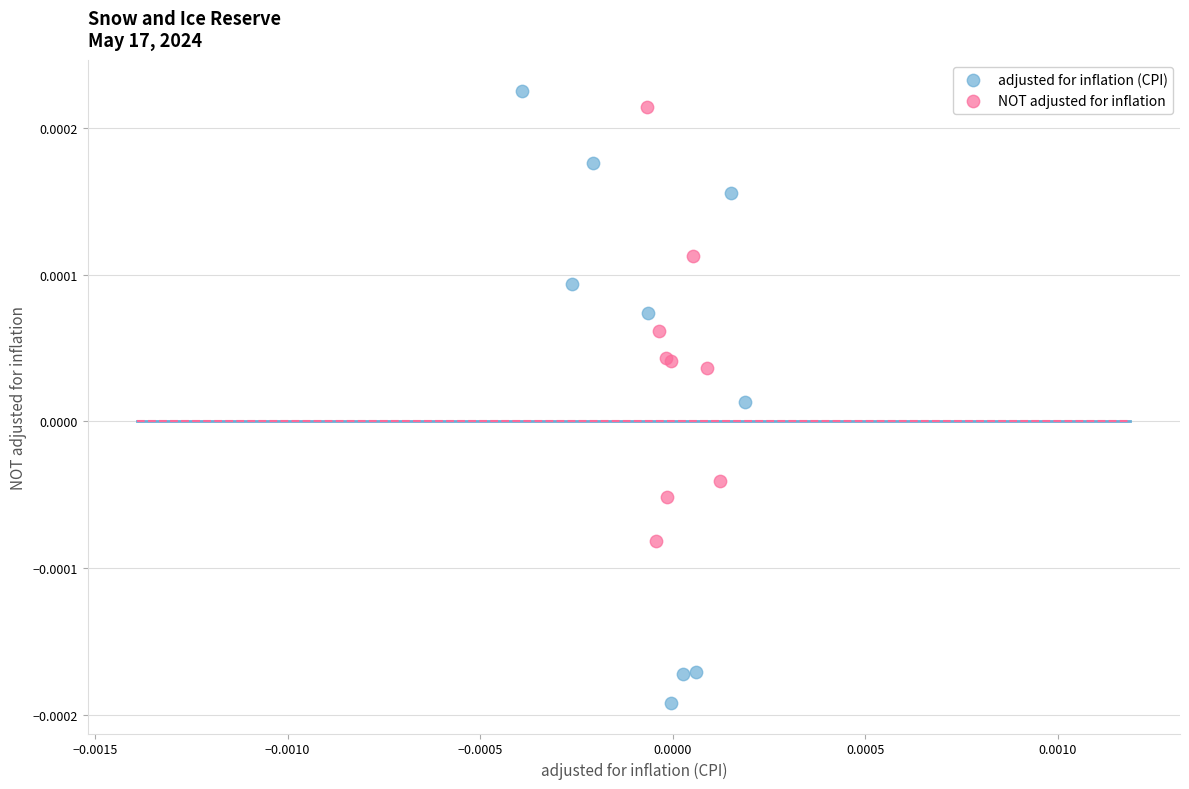

Which series contains the lowest Y value?

adjusted for inflation (CPI)